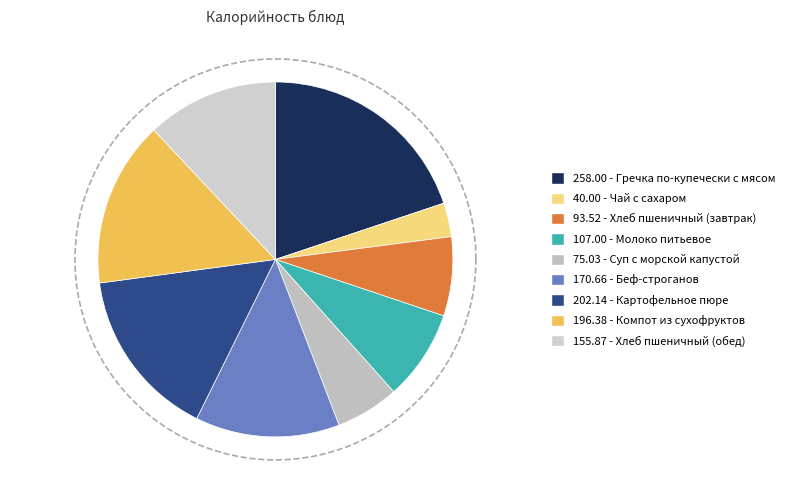

How many segments does this pie chart have?

9